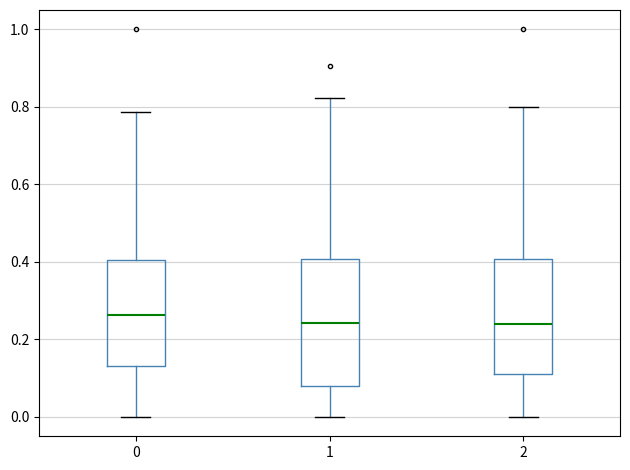

Reading left to right, transcribe this box plot: for each box, give where its median line is, the range the box spans, and where its two whiskers end, as read against the y-axis. The values are not printed on the chart, so give them approximately, as read against the axis.

0: median 0.26, box 0.14 to 0.40, whiskers 0.00 to 0.78
1: median 0.24, box 0.08 to 0.40, whiskers 0.00 to 0.82
2: median 0.24, box 0.12 to 0.40, whiskers 0.00 to 0.80